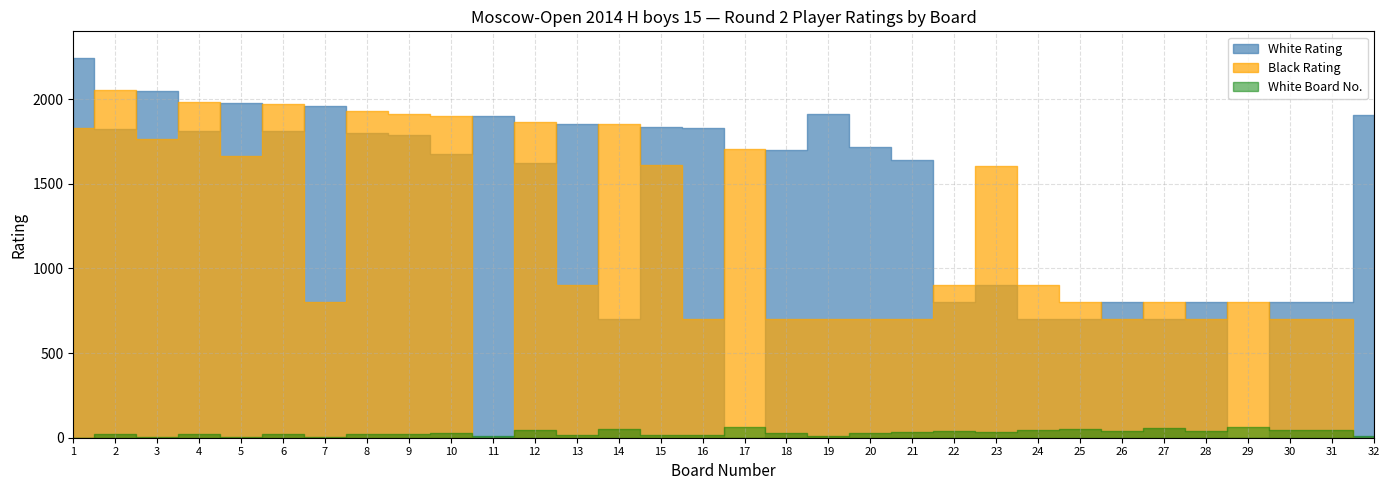

After their last crossing, which series has the higher values: White Rating or Black Rating?

White Rating